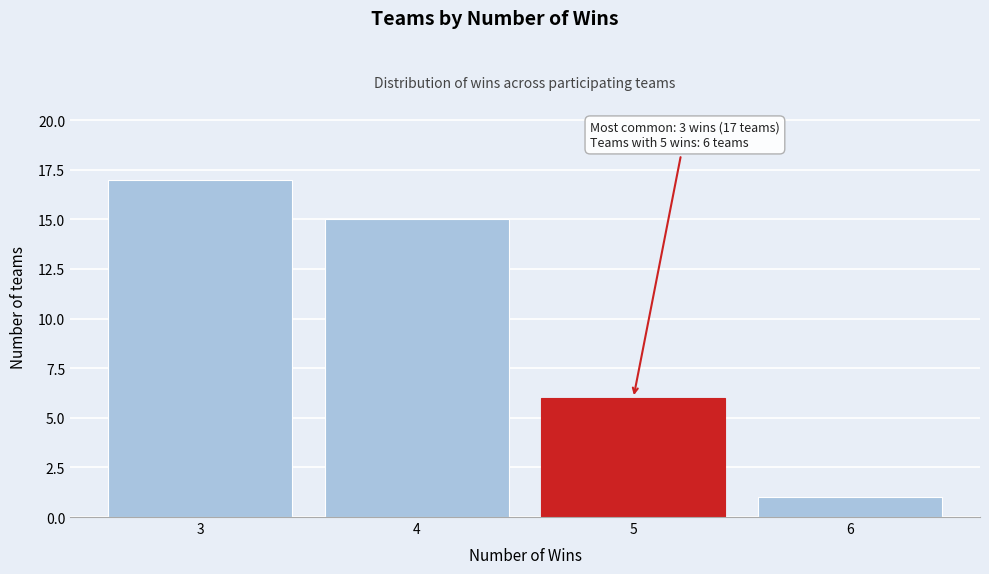

Reading left to right, extract all data points from this chart.

17	15	6	1